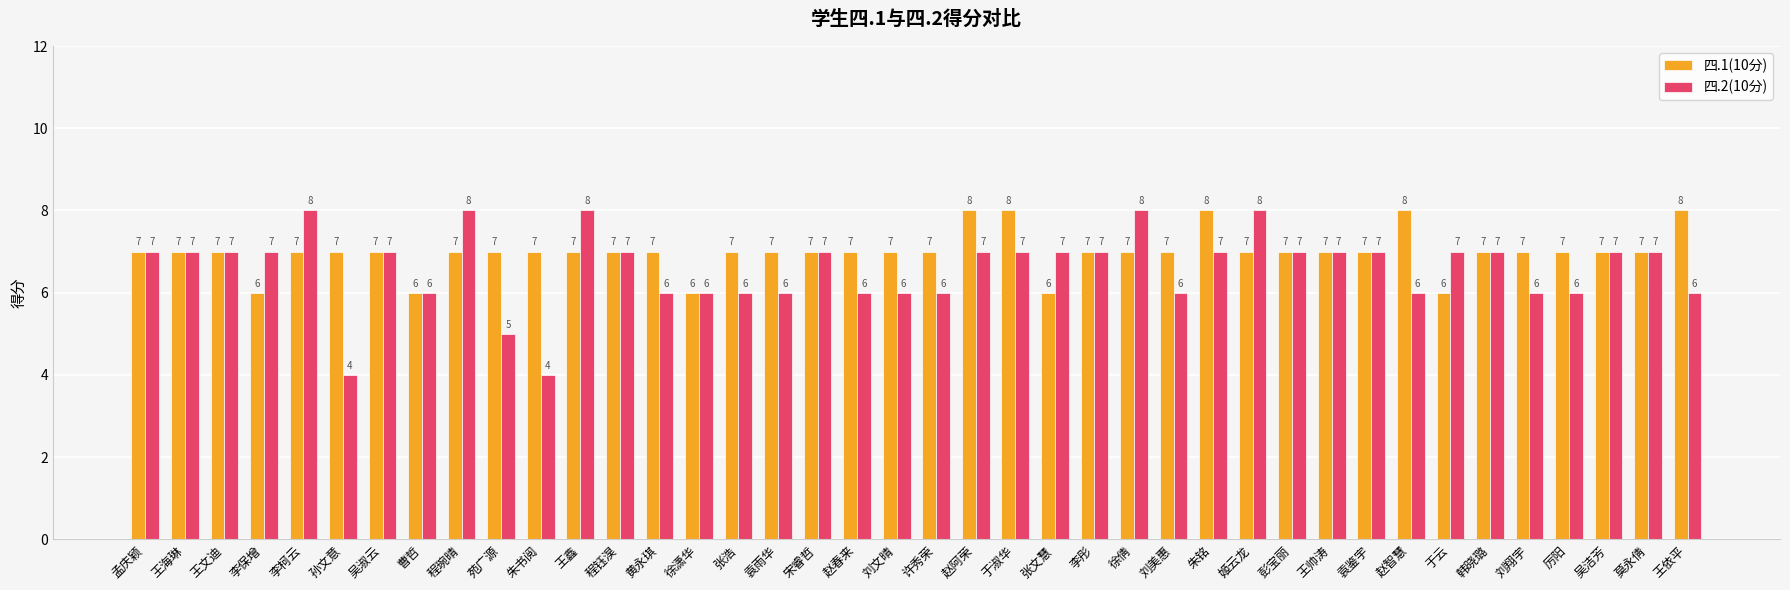

List the series in order of their overall mean, lowest first.

四.2(10分), 四.1(10分)